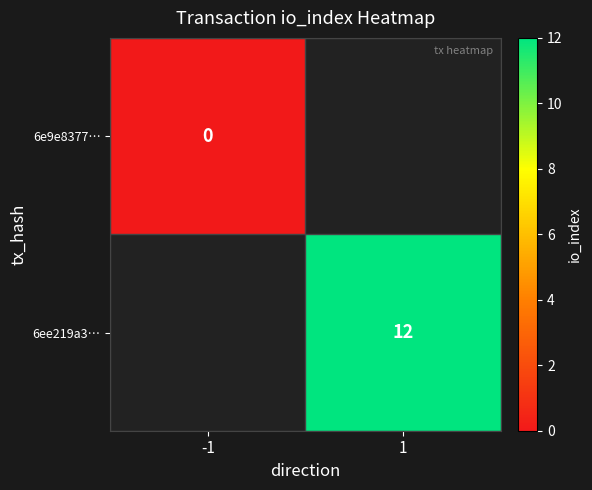

At how many categories does at least one series exceed 0?

1